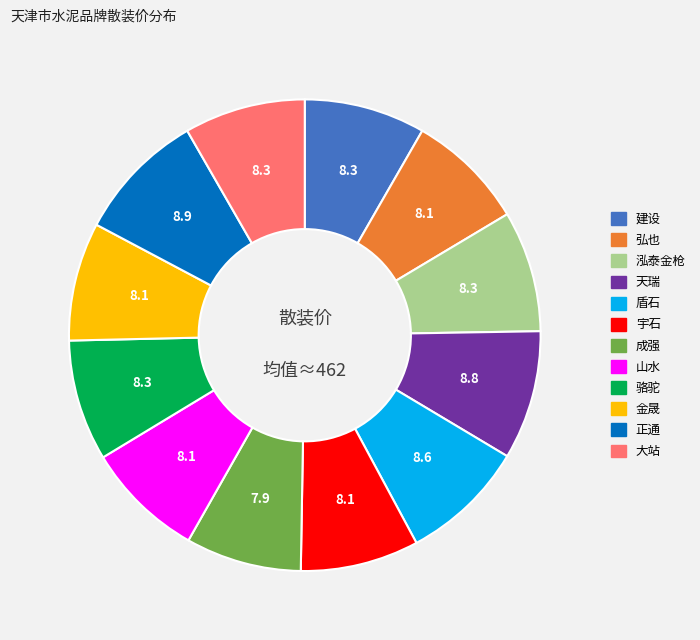

Combined, do 正通 and 骆驼 account for over 50%?

No